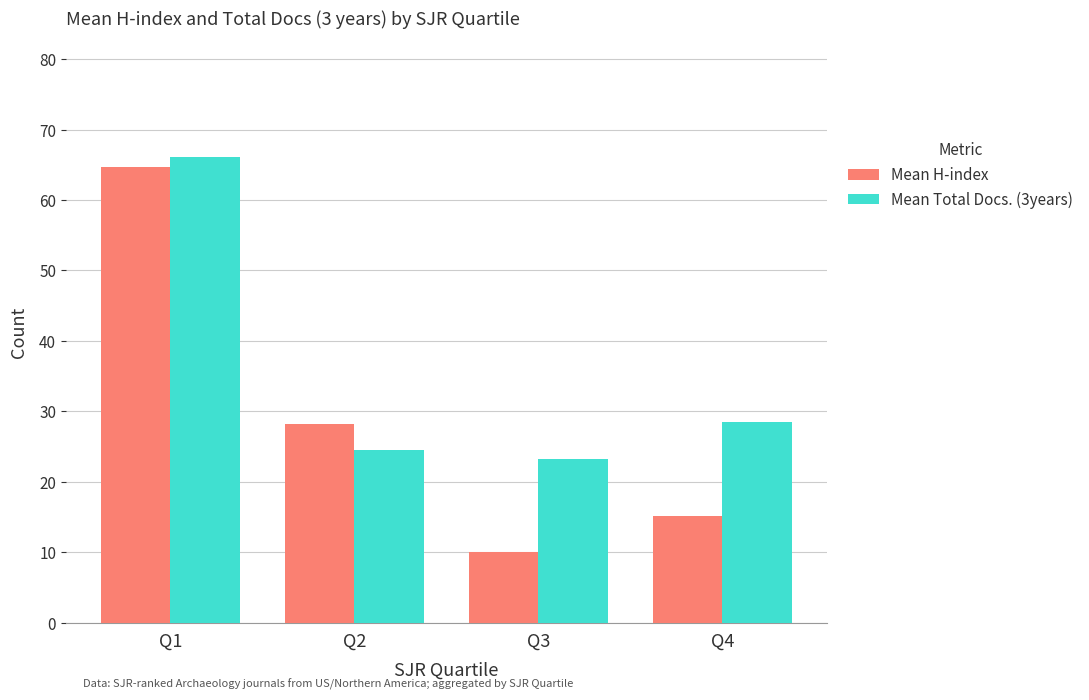

At which label does Mean H-index first exceed 28?

Q1